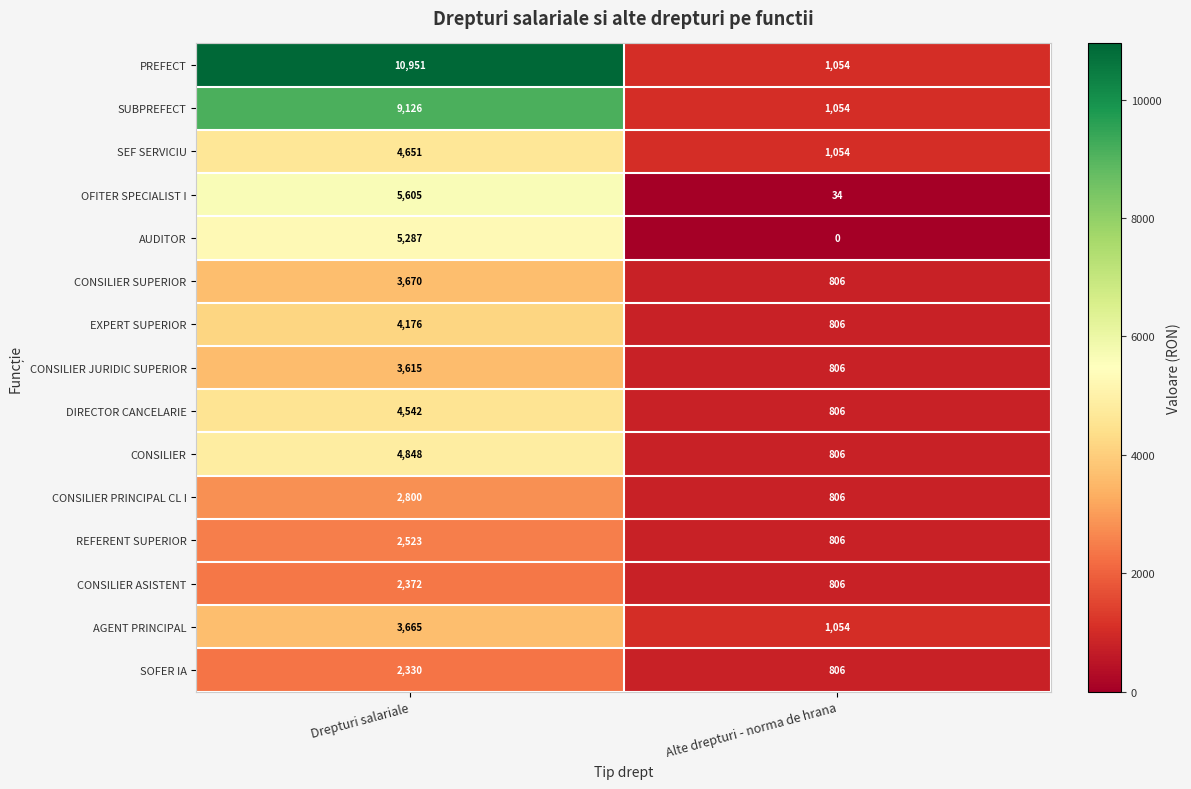

Reading right to left, transcribe all the data shown in this chart.

PREFECT: Alte drepturi - norma de hrana=1054	Drepturi salariale=10951
SUBPREFECT: Alte drepturi - norma de hrana=1054	Drepturi salariale=9126
SEF SERVICIU: Alte drepturi - norma de hrana=1054	Drepturi salariale=4651
OFITER SPECIALIST I: Alte drepturi - norma de hrana=34	Drepturi salariale=5605
AUDITOR: Alte drepturi - norma de hrana=0	Drepturi salariale=5287
CONSILIER SUPERIOR: Alte drepturi - norma de hrana=806	Drepturi salariale=3670
EXPERT SUPERIOR: Alte drepturi - norma de hrana=806	Drepturi salariale=4176
CONSILIER JURIDIC SUPERIOR: Alte drepturi - norma de hrana=806	Drepturi salariale=3615
DIRECTOR CANCELARIE: Alte drepturi - norma de hrana=806	Drepturi salariale=4542
CONSILIER: Alte drepturi - norma de hrana=806	Drepturi salariale=4848
CONSILIER PRINCIPAL CL I: Alte drepturi - norma de hrana=806	Drepturi salariale=2800
REFERENT SUPERIOR: Alte drepturi - norma de hrana=806	Drepturi salariale=2523
CONSILIER ASISTENT: Alte drepturi - norma de hrana=806	Drepturi salariale=2372
AGENT PRINCIPAL: Alte drepturi - norma de hrana=1054	Drepturi salariale=3665
SOFER IA: Alte drepturi - norma de hrana=806	Drepturi salariale=2330